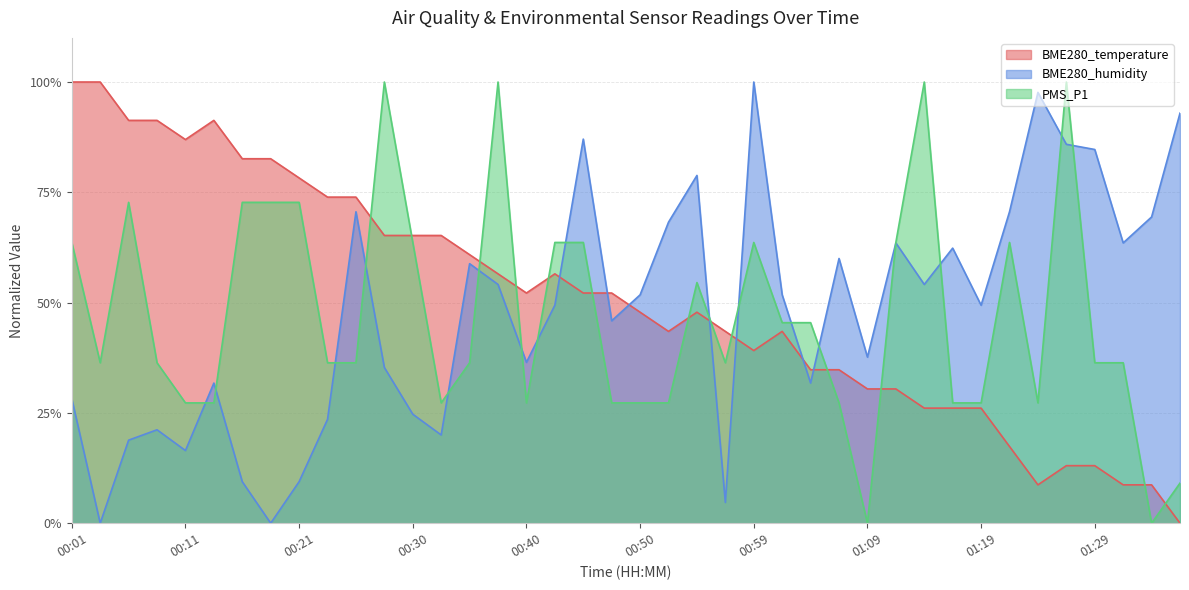

Reading left to right, list all the values displayed in this chart.

BME280_temperature: 00:01=1.0	00:04=1.0	00:06=0.9	00:08=0.9	00:11=0.9	00:13=0.9	00:16=0.8	00:18=0.8	00:21=0.8	00:23=0.7	00:25=0.7	00:28=0.7	00:30=0.7	00:33=0.7	00:35=0.6	00:38=0.6	00:40=0.5	00:42=0.6	00:45=0.5	00:47=0.5	00:50=0.5	00:52=0.4	00:55=0.5	00:57=0.4	00:59=0.4	01:02=0.4	01:04=0.3	01:07=0.3	01:09=0.3	01:12=0.3	01:14=0.3	01:17=0.3	01:19=0.3	01:21=0.2	01:24=0.1	01:26=0.1	01:29=0.1	01:31=0.1	01:34=0.1	01:36=0.0
BME280_humidity: 00:01=0.3	00:04=0.0	00:06=0.2	00:08=0.2	00:11=0.2	00:13=0.3	00:16=0.1	00:18=0.0	00:21=0.1	00:23=0.2	00:25=0.7	00:28=0.4	00:30=0.2	00:33=0.2	00:35=0.6	00:38=0.5	00:40=0.4	00:42=0.5	00:45=0.9	00:47=0.5	00:50=0.5	00:52=0.7	00:55=0.8	00:57=0.0	00:59=1.0	01:02=0.5	01:04=0.3	01:07=0.6	01:09=0.4	01:12=0.6	01:14=0.5	01:17=0.6	01:19=0.5	01:21=0.7	01:24=1.0	01:26=0.9	01:29=0.8	01:31=0.6	01:34=0.7	01:36=0.9
PMS_P1: 00:01=0.6	00:04=0.4	00:06=0.7	00:08=0.4	00:11=0.3	00:13=0.3	00:16=0.7	00:18=0.7	00:21=0.7	00:23=0.4	00:25=0.4	00:28=1.0	00:30=0.6	00:33=0.3	00:35=0.4	00:38=1.0	00:40=0.3	00:42=0.6	00:45=0.6	00:47=0.3	00:50=0.3	00:52=0.3	00:55=0.5	00:57=0.4	00:59=0.6	01:02=0.5	01:04=0.5	01:07=0.3	01:09=0.0	01:12=0.6	01:14=1.0	01:17=0.3	01:19=0.3	01:21=0.6	01:24=0.3	01:26=1.0	01:29=0.4	01:31=0.4	01:34=0.0	01:36=0.1